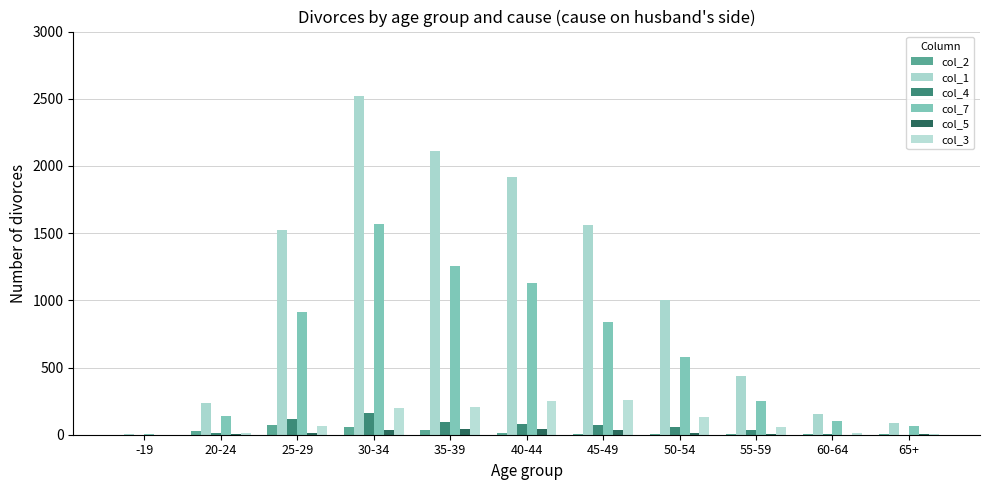

How many series are shown in this chart?

6